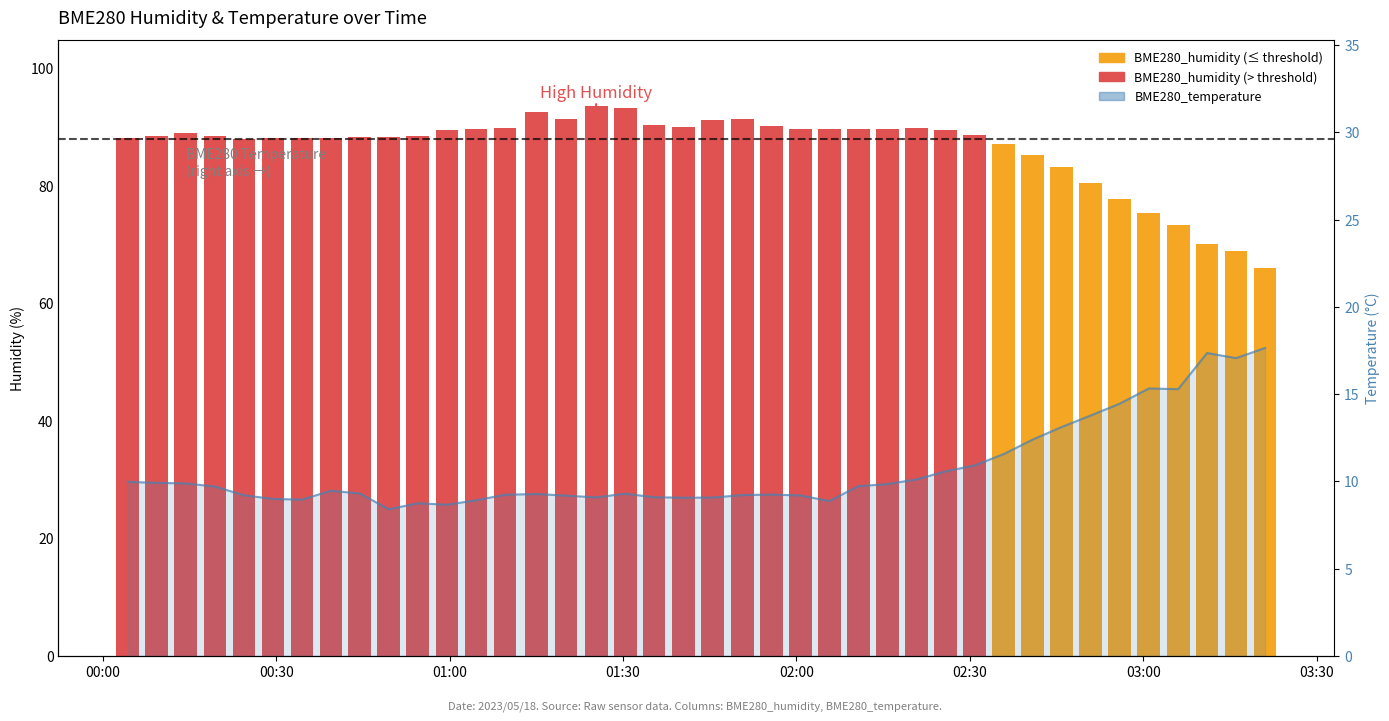

What is the sum of all values?

428.9